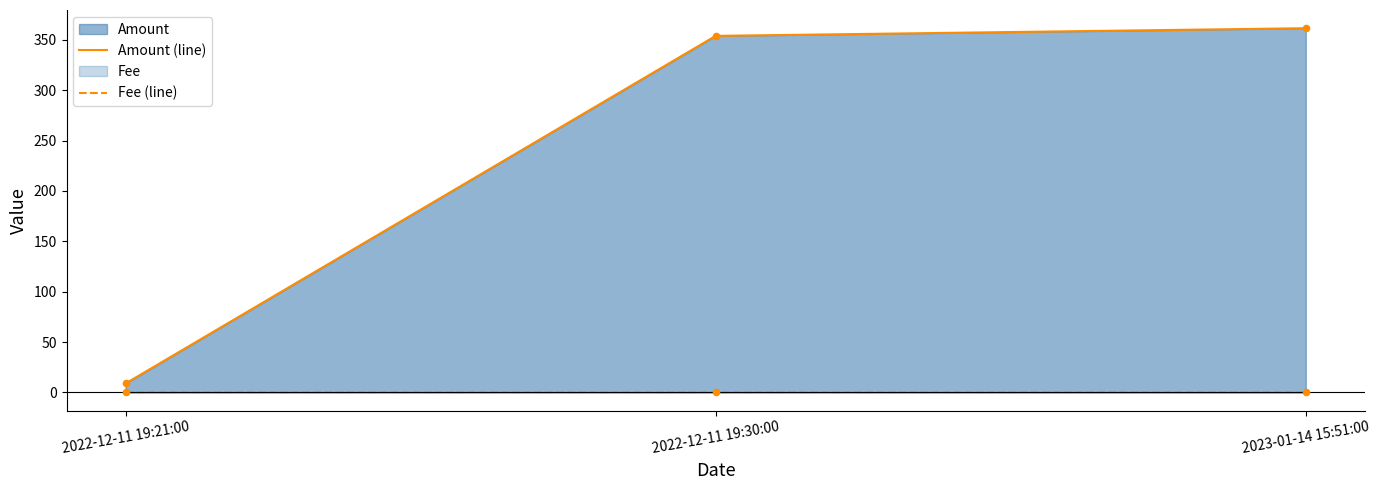

Which series reaches the minimum Y coordinate?

Fee (line)